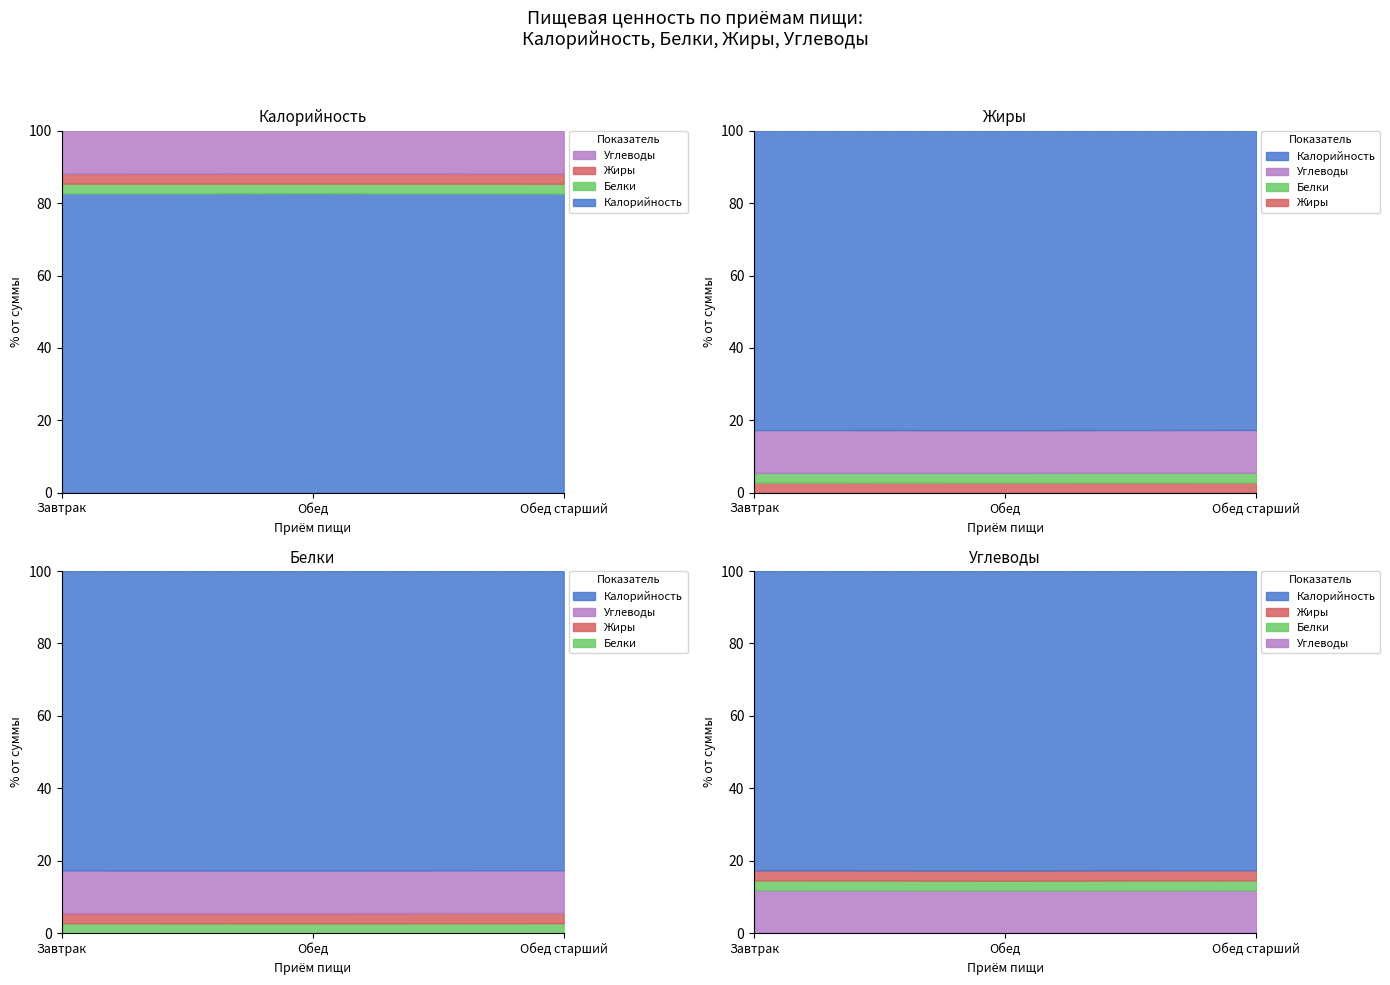

Which label corresponds to the smallest value in the chart?

Завтрак